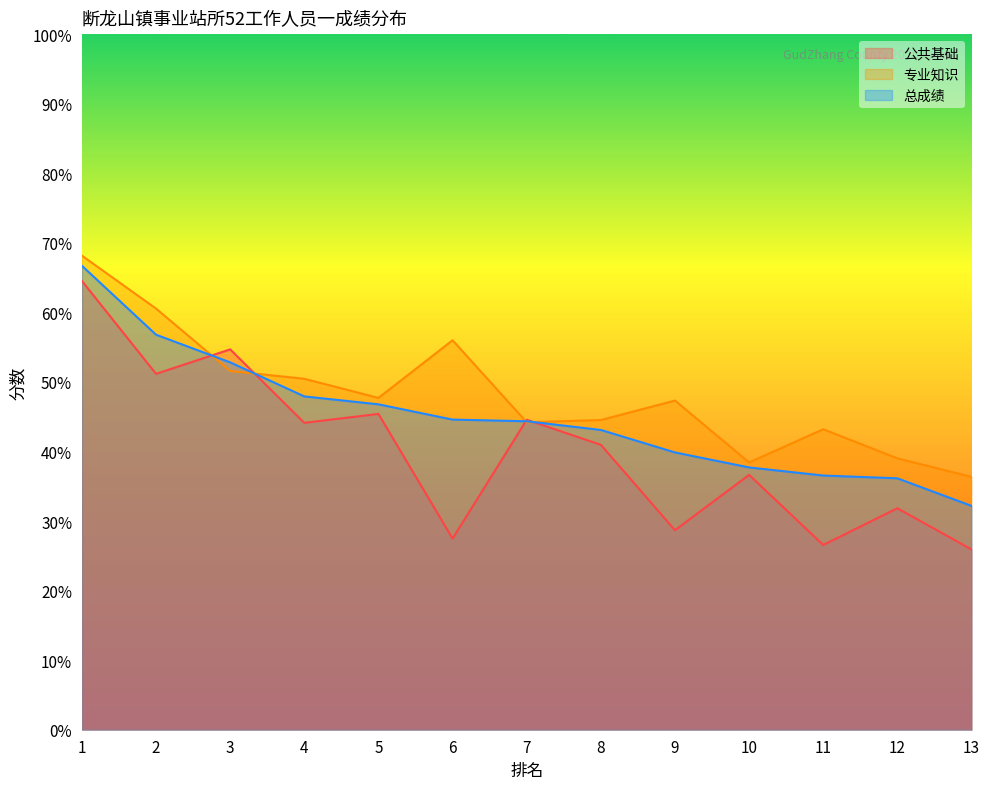

What is the difference between the second highest and second lowest values in the 总成绩 series?

20.6